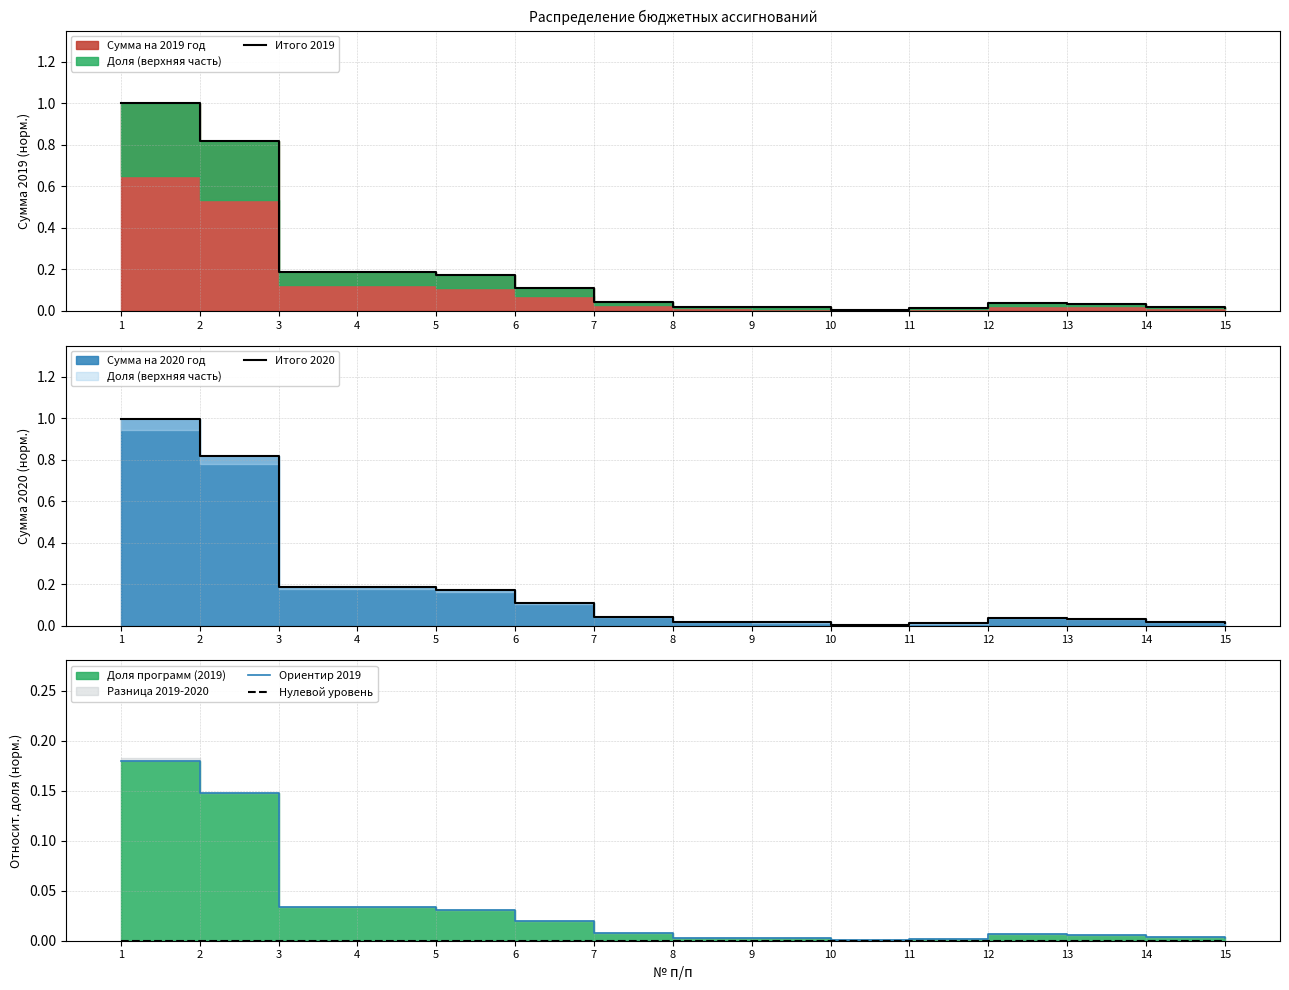

List the labels in order of Итого 2019 value, largest first.

1, 2, 3, 4, 5, 6, 7, 12, 13, 14, 8, 9, 15, 11, 10